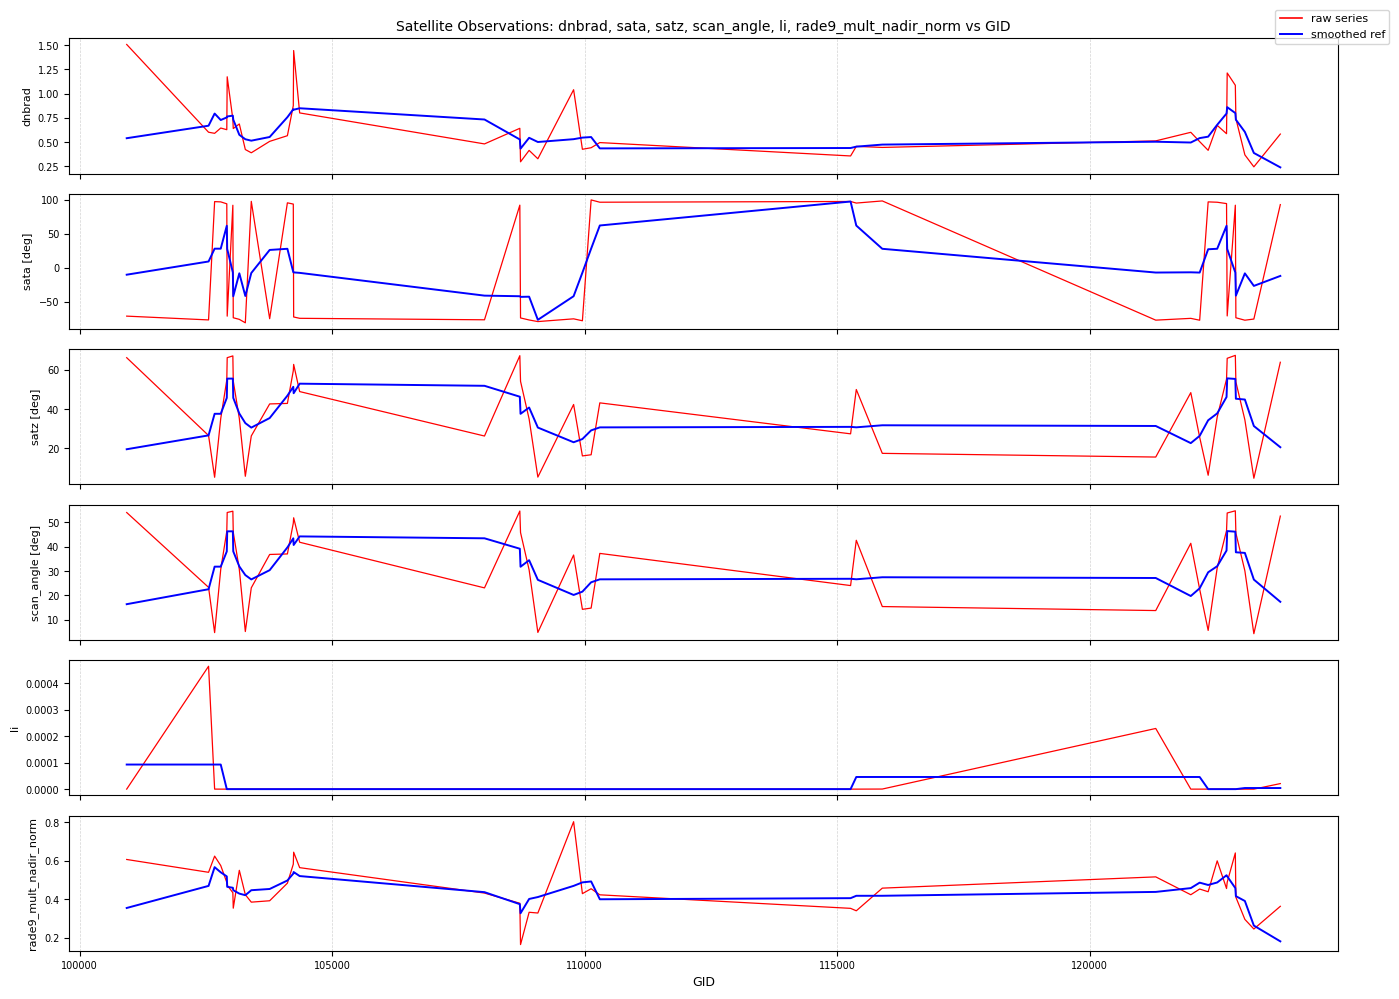

Count the number of data series in this chart.

2